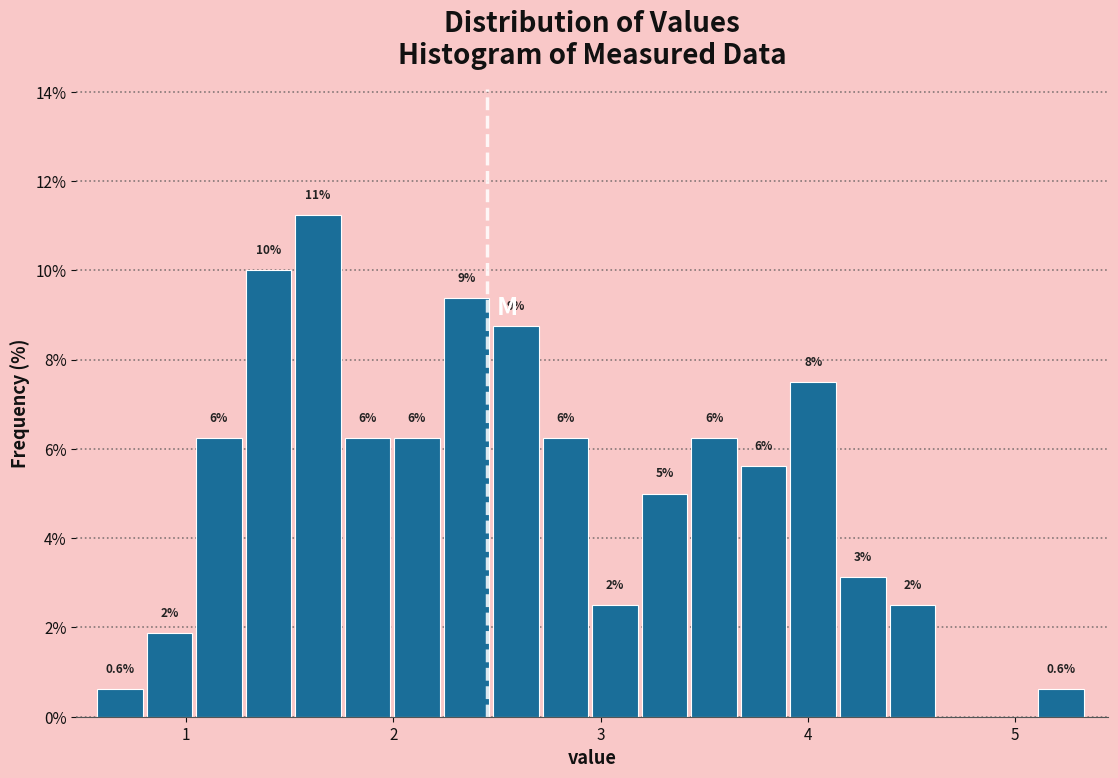

Around what value on the x-axis is the tallest bar? Give the approximate position of its centre, as read against the axis.

1.6